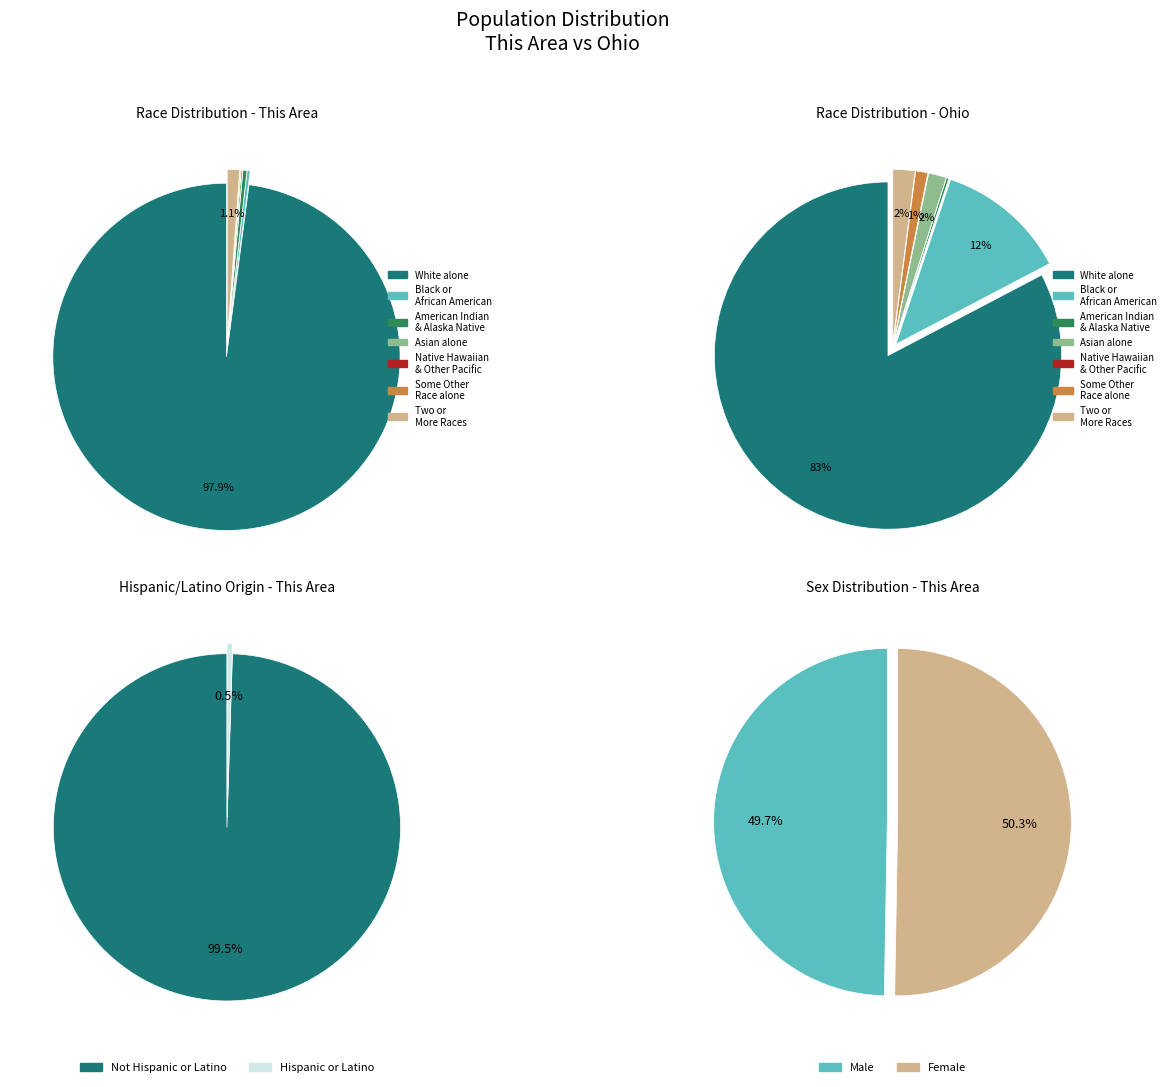

What is the majority slice?

White alone